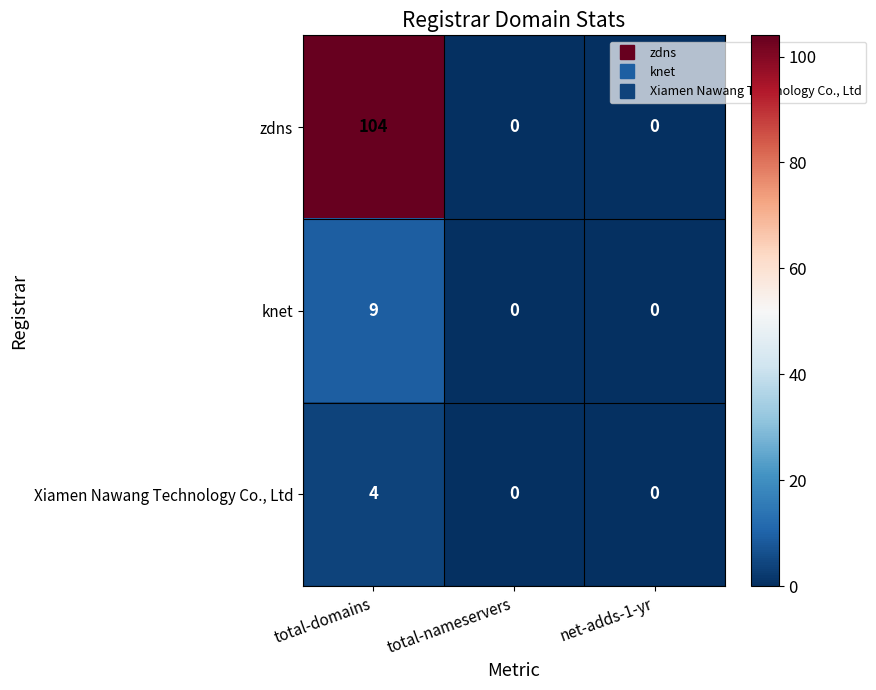

How many knet values are between 0 and 9?

3